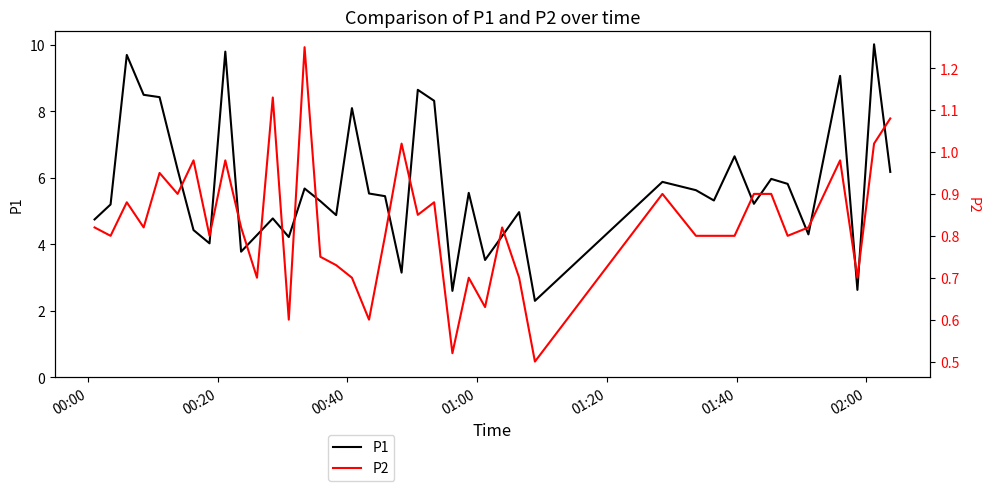

True or false: P2 has a value of 0.2 at 01:00.

False